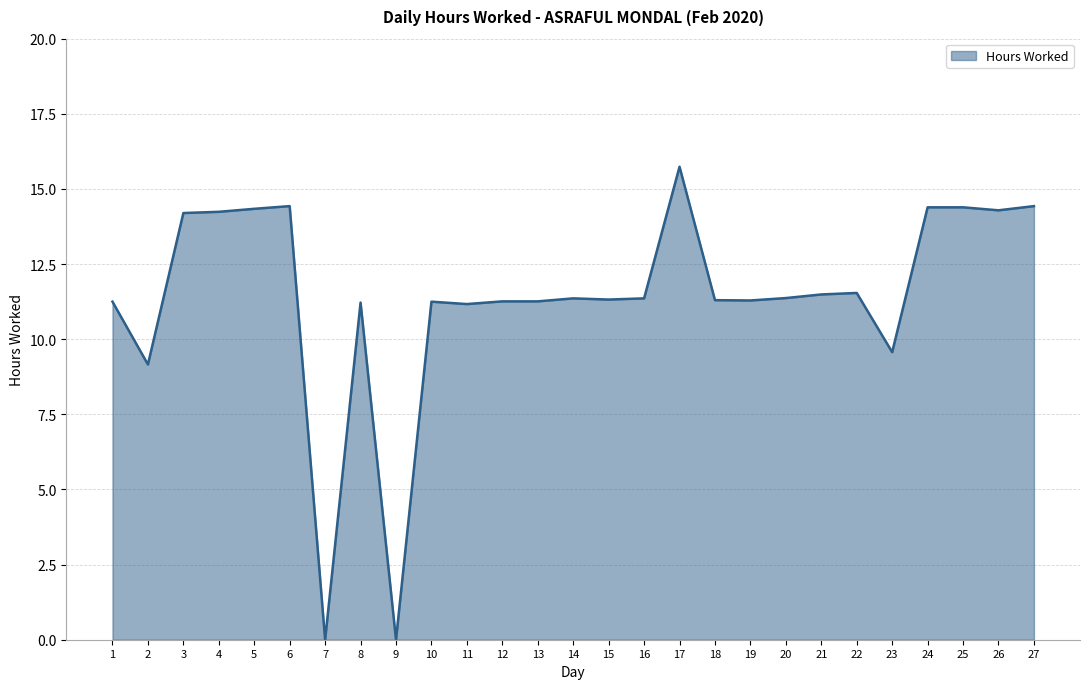

Does the chart have visible grid lines?

Yes